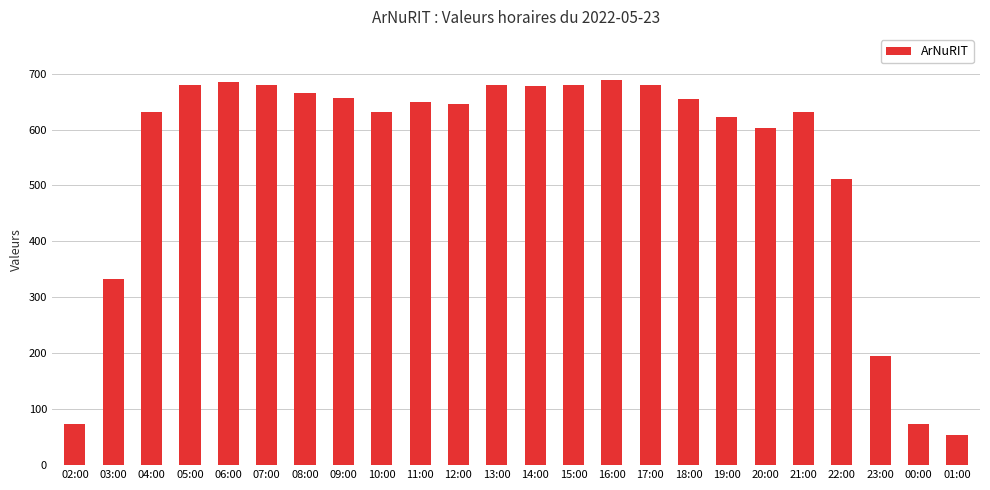

Is it true that the value at 04:00 is 836?

False